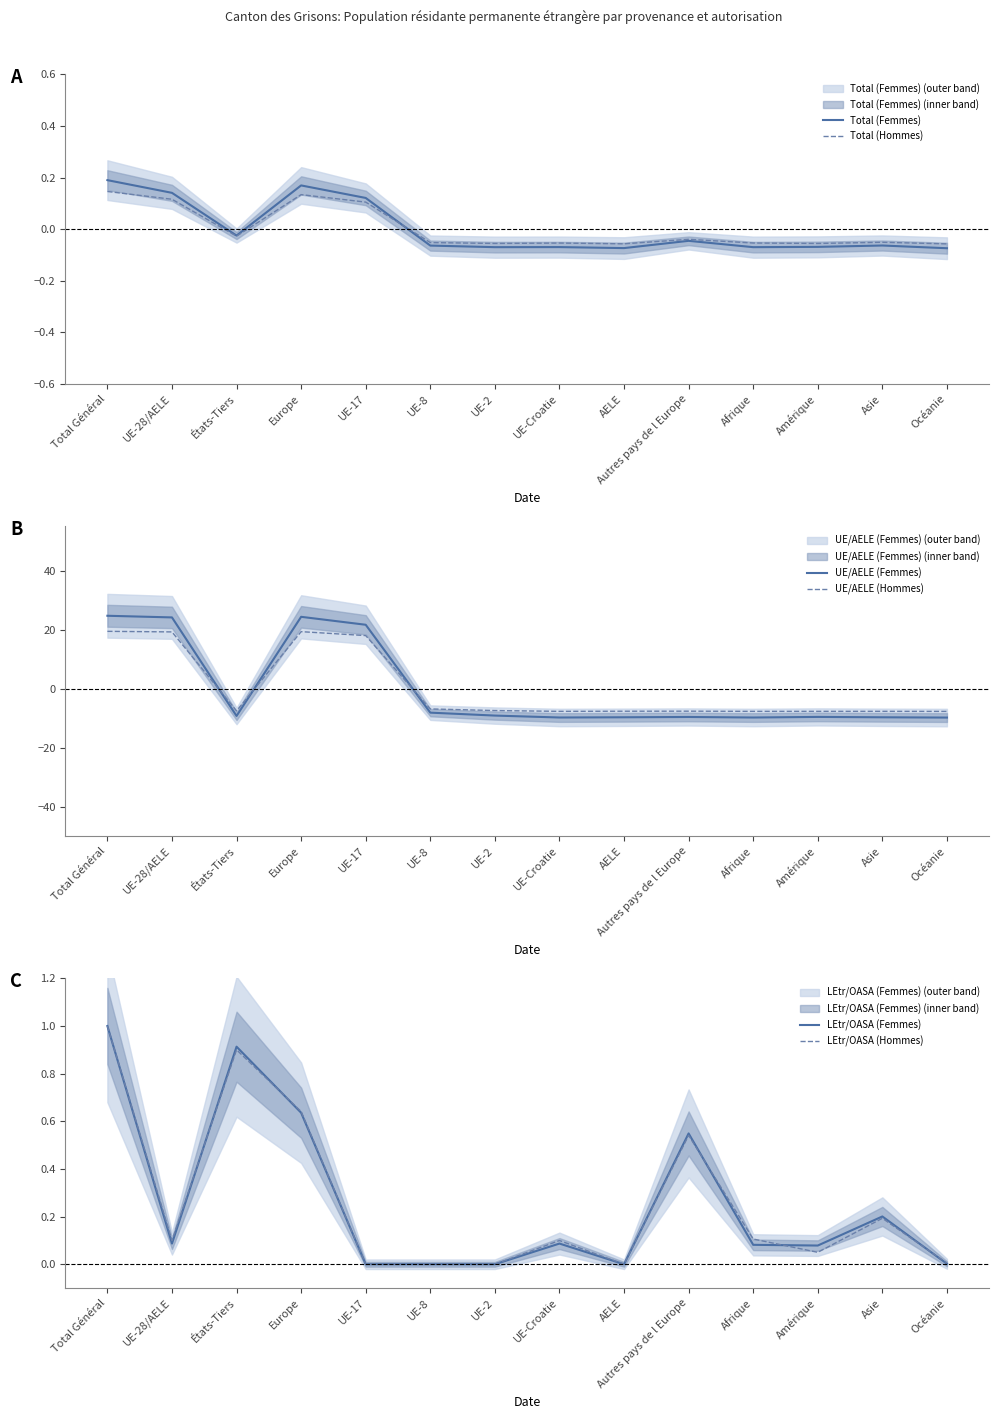

Which category has the highest value in the LEtr/OASA (Femmes) series?

Total Général